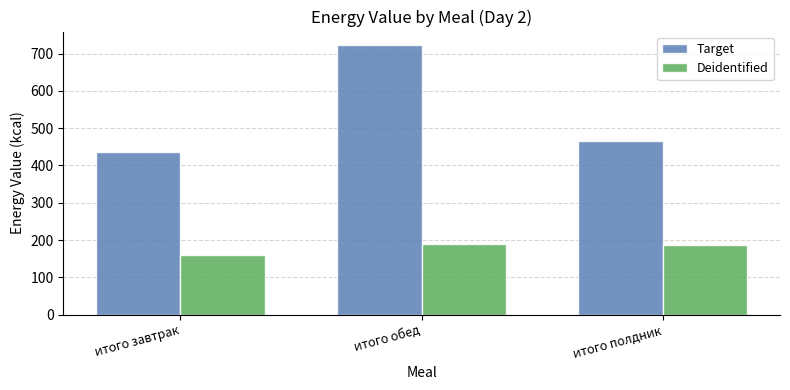

Which category has the lowest value across all series?

итого завтрак